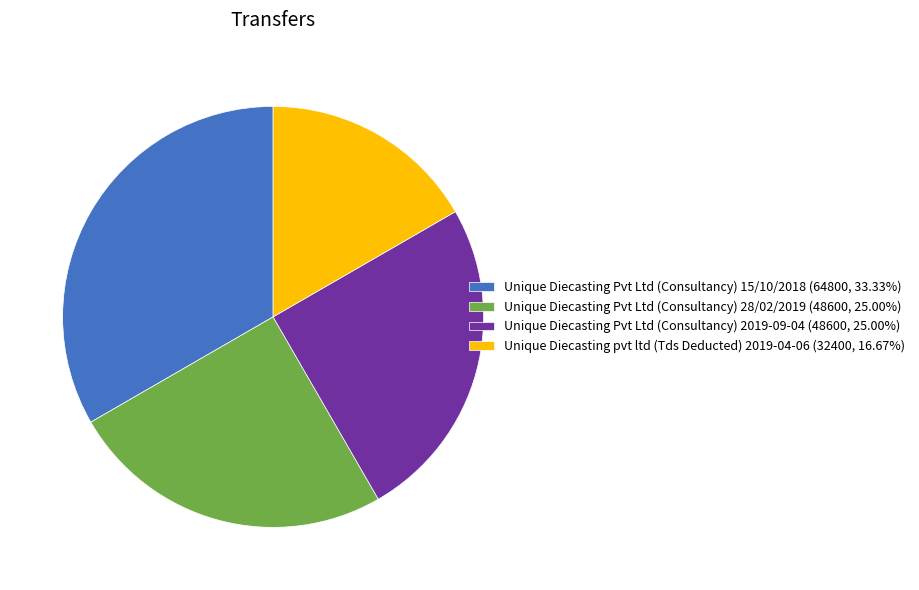

Is there a majority slice in this chart?

No